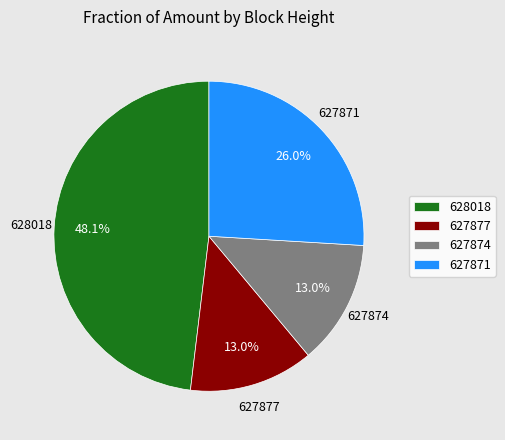

Does any single category account for the majority?

No